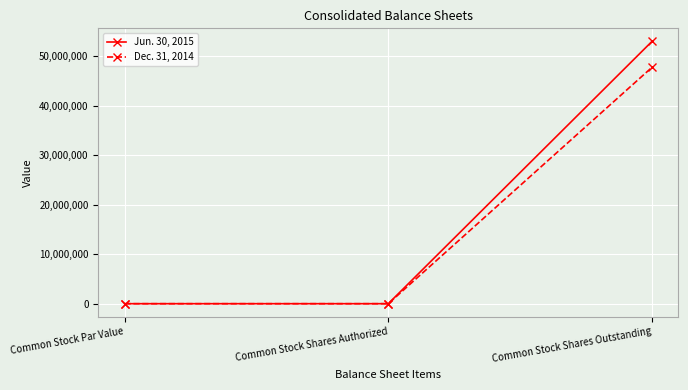

What is the spread (max minus min) of values at Common Stock Shares Outstanding?

5233622